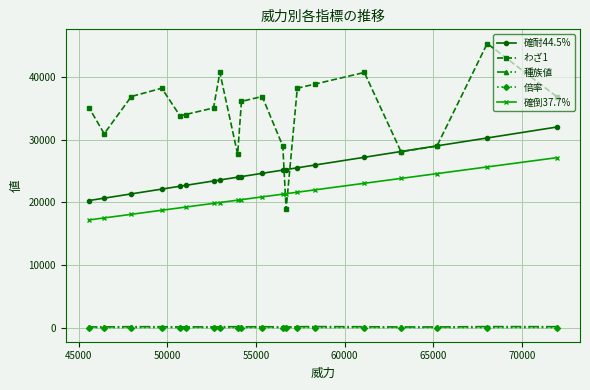

Which series changed the most between 57330 and 56511?

わざ1